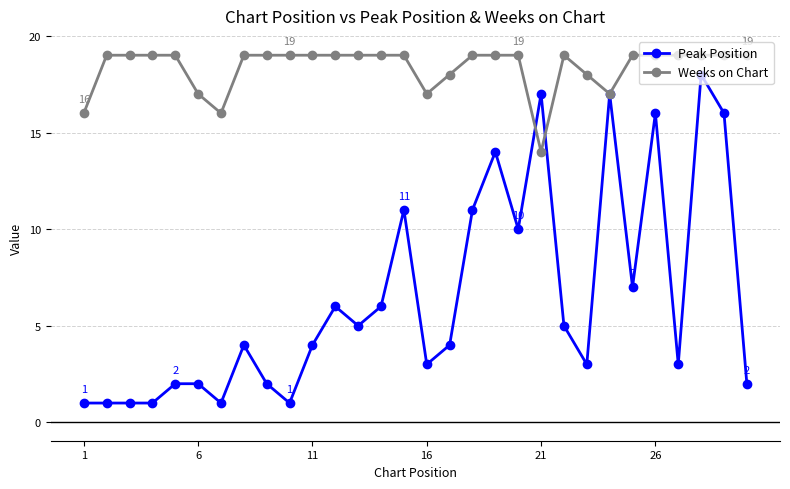

Count the Weeks on Chart values in the range 18 to 19.

24